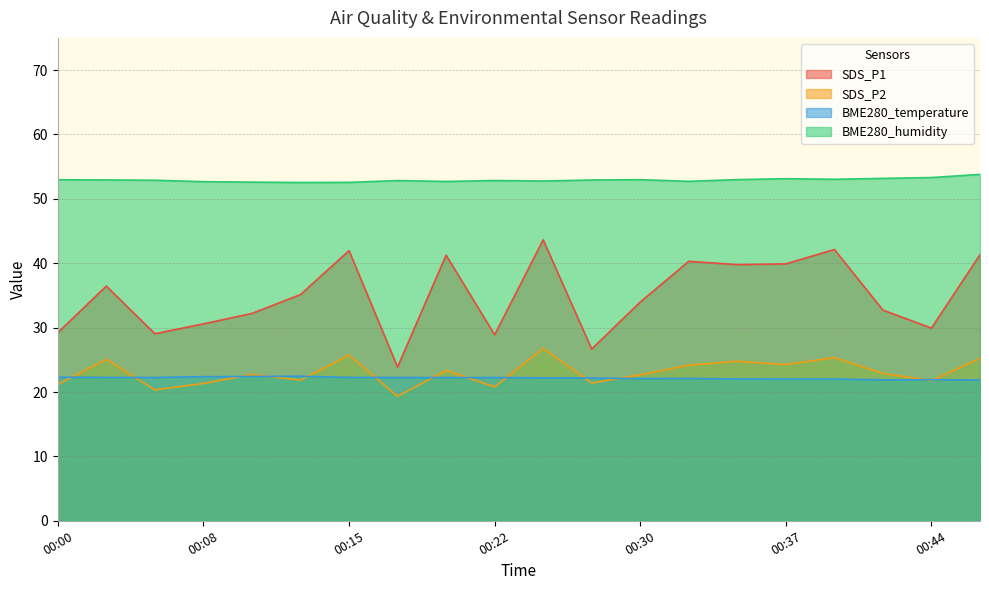

What is the sum of the SDS_P2 values at 00:27 and 00:10?

44.1